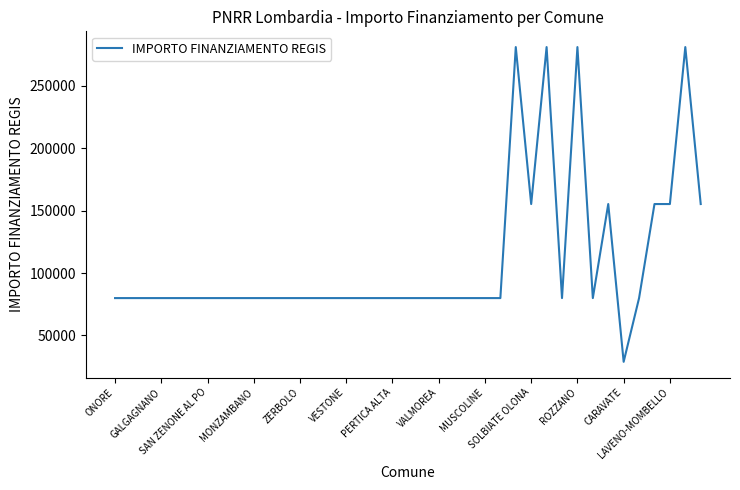

What is the difference between the maximum and minimum values?

252030